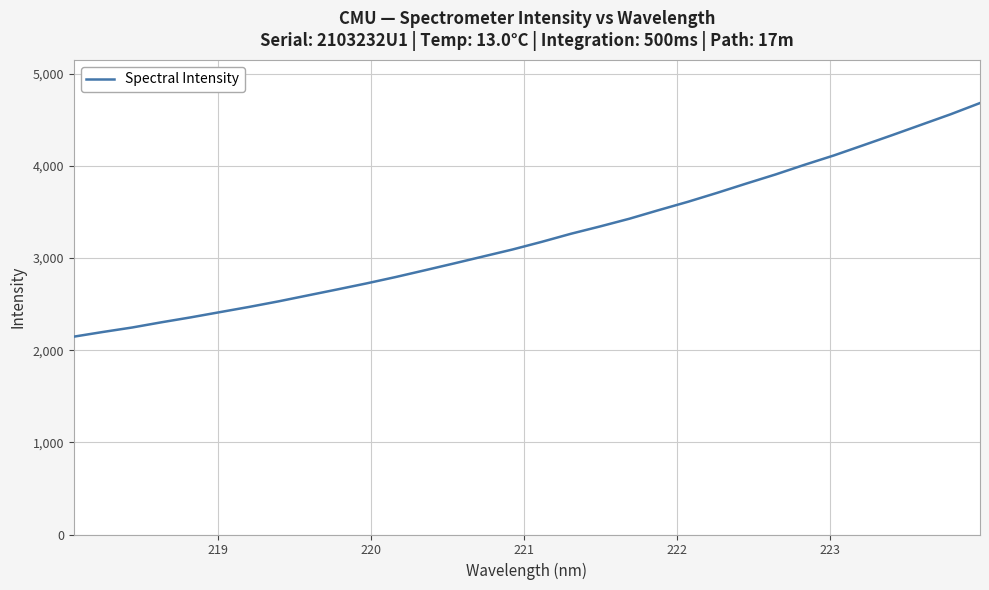

What is the difference between the maximum and minimum values?

2535.2